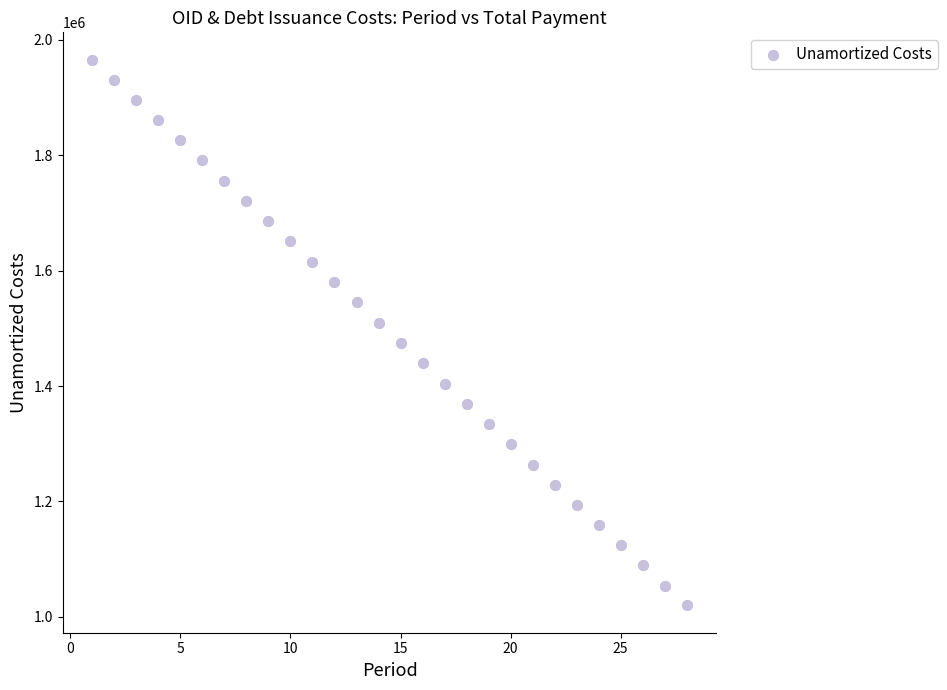

What is the range of X values (max minus min)?

27.0